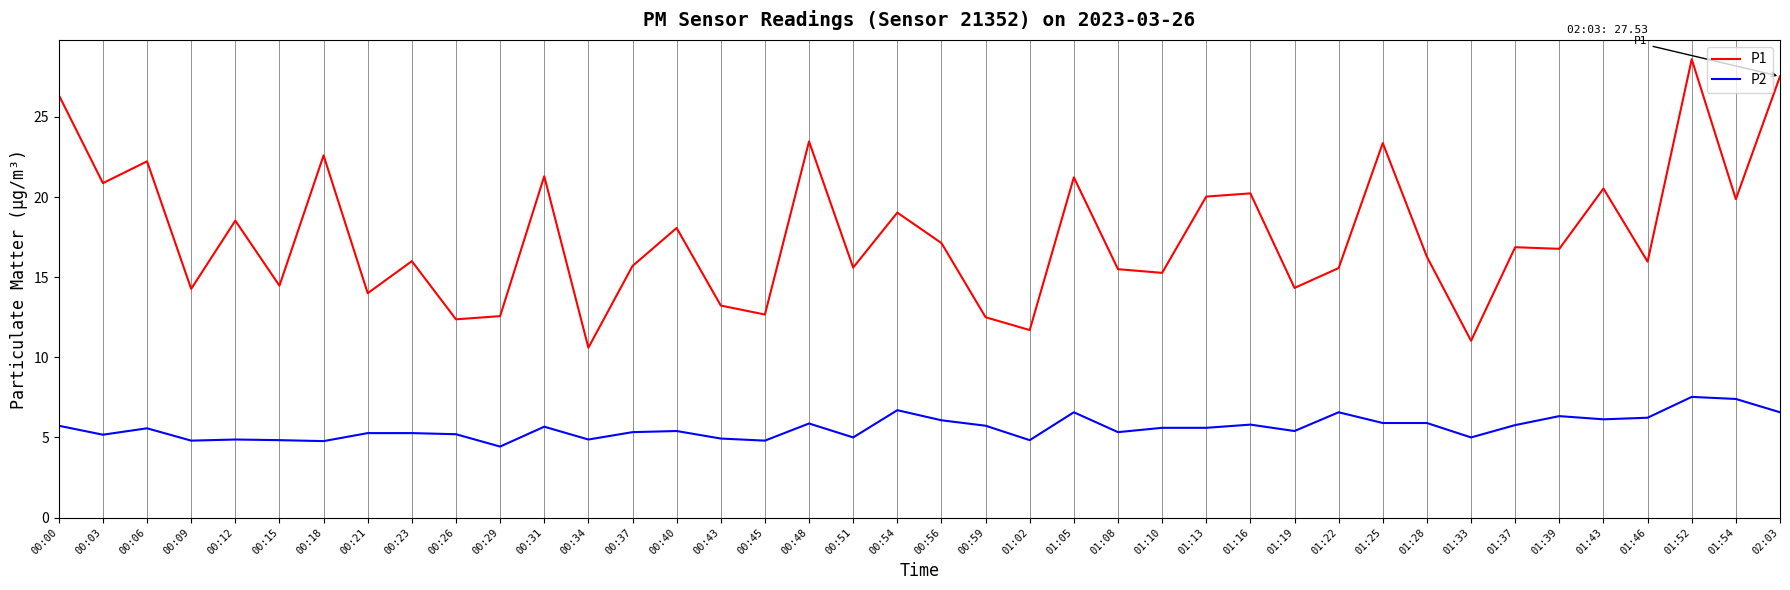

Does the chart have visible grid lines?

Yes